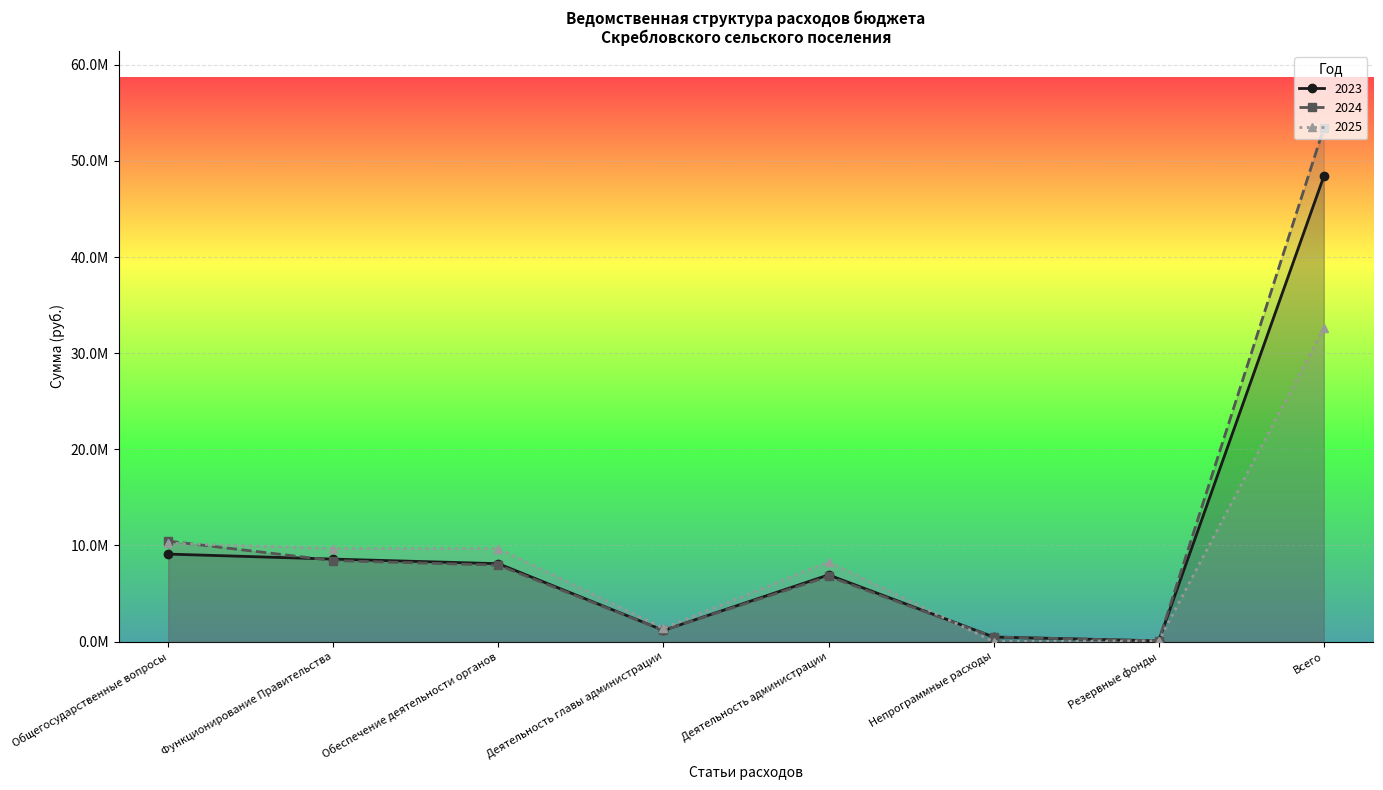

True or false: 2025 and 2023 intersect in this chart.

True